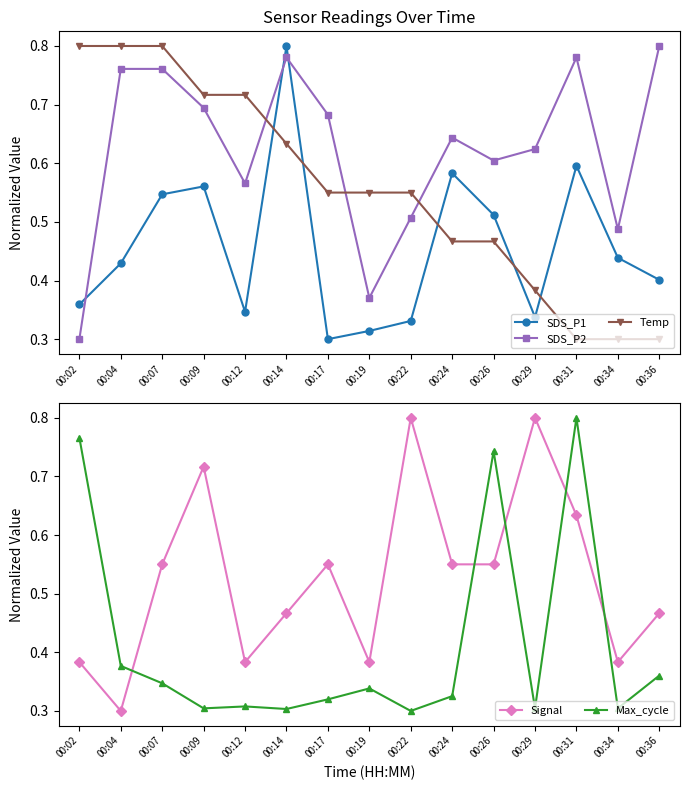

Reading left to right, extract all data points from this chart.

SDS_P1: 00:02=0.4	00:04=0.4	00:07=0.5	00:09=0.6	00:12=0.3	00:14=0.8	00:17=0.3	00:19=0.3	00:22=0.3	00:24=0.6	00:26=0.5	00:29=0.3	00:31=0.6	00:34=0.4	00:36=0.4
SDS_P2: 00:02=0.3	00:04=0.8	00:07=0.8	00:09=0.7	00:12=0.6	00:14=0.8	00:17=0.7	00:19=0.4	00:22=0.5	00:24=0.6	00:26=0.6	00:29=0.6	00:31=0.8	00:34=0.5	00:36=0.8
Temp: 00:02=0.8	00:04=0.8	00:07=0.8	00:09=0.7	00:12=0.7	00:14=0.6	00:17=0.5	00:19=0.5	00:22=0.5	00:24=0.5	00:26=0.5	00:29=0.4	00:31=0.3	00:34=0.3	00:36=0.3
Signal: 00:02=0.4	00:04=0.3	00:07=0.6	00:09=0.7	00:12=0.4	00:14=0.5	00:17=0.6	00:19=0.4	00:22=0.8	00:24=0.6	00:26=0.6	00:29=0.8	00:31=0.6	00:34=0.4	00:36=0.5
Max_cycle: 00:02=0.8	00:04=0.4	00:07=0.3	00:09=0.3	00:12=0.3	00:14=0.3	00:17=0.3	00:19=0.3	00:22=0.3	00:24=0.3	00:26=0.7	00:29=0.3	00:31=0.8	00:34=0.3	00:36=0.4